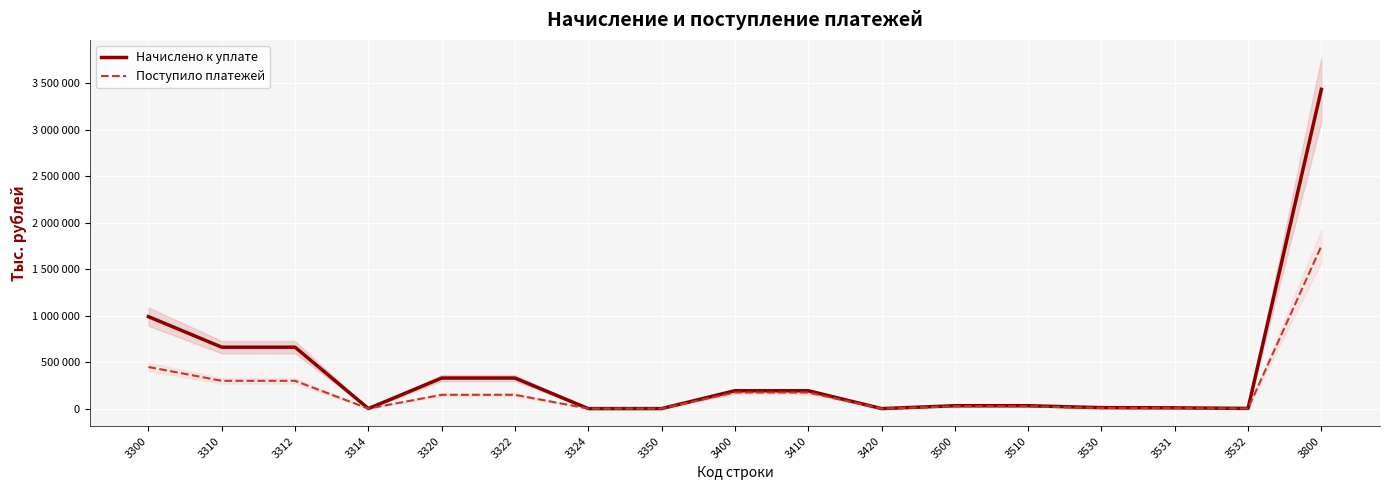

List the series in order of their overall mean, lowest first.

Поступило платежей, Начислено к уплате